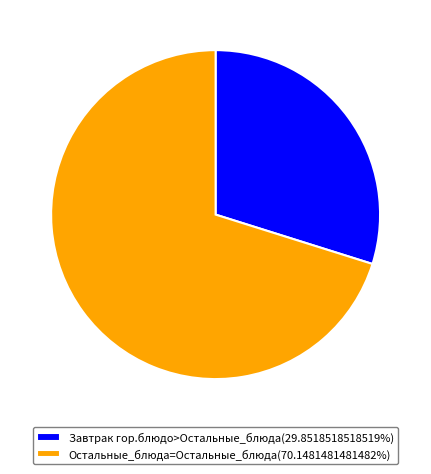

Approximately how many times larger is the value at Завтрак гор.блюдо>Остальные_блюда(29.8518518518519%) compared to Остальные_блюда=Остальные_блюда(70.1481481481482%)?

0.4